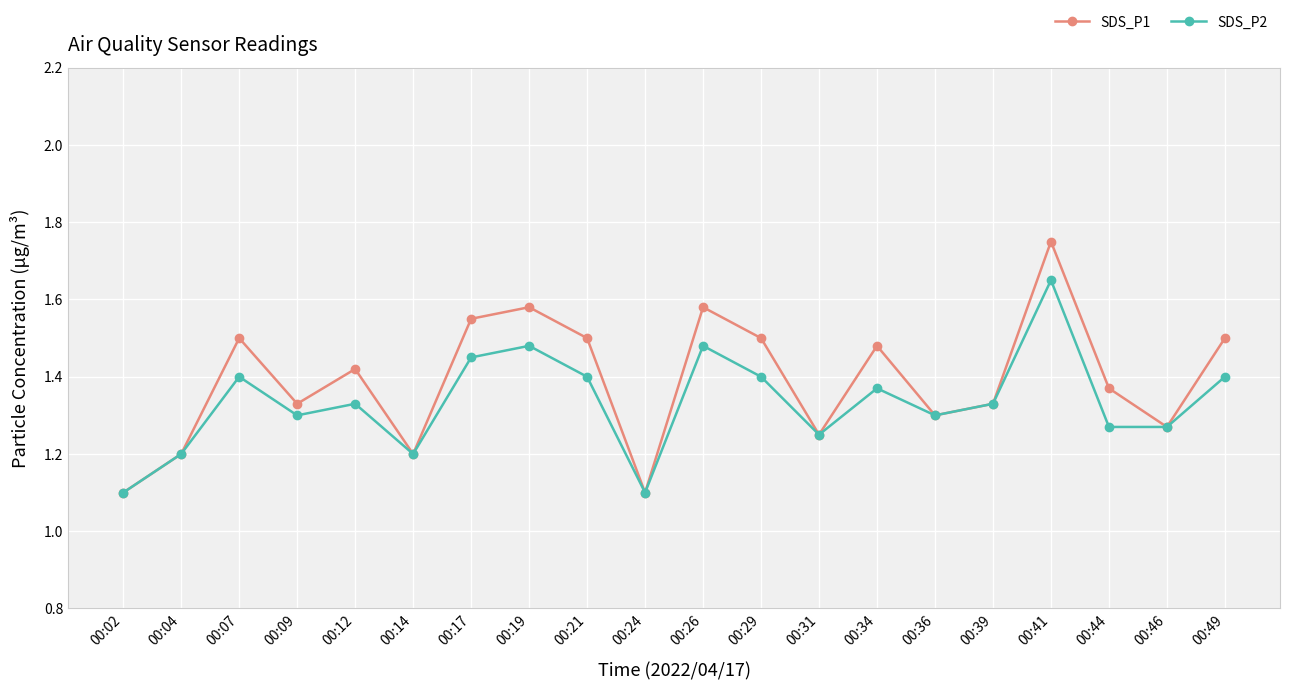

What is the smallest value displayed?

1.1